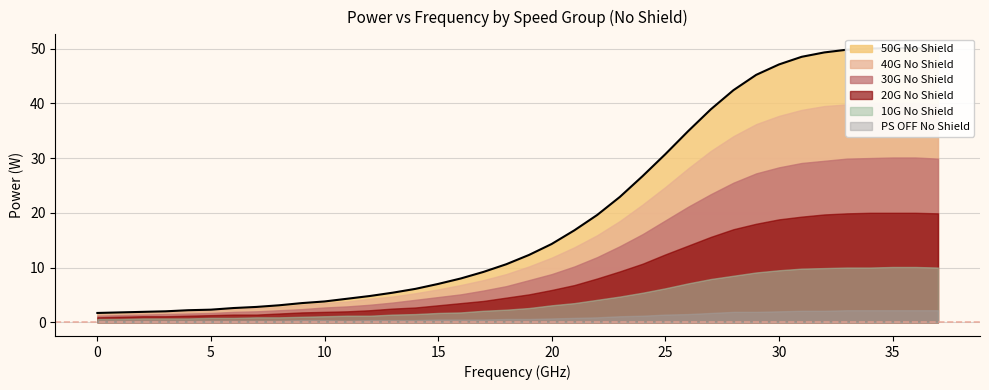

How many lines are shown in the chart?

6